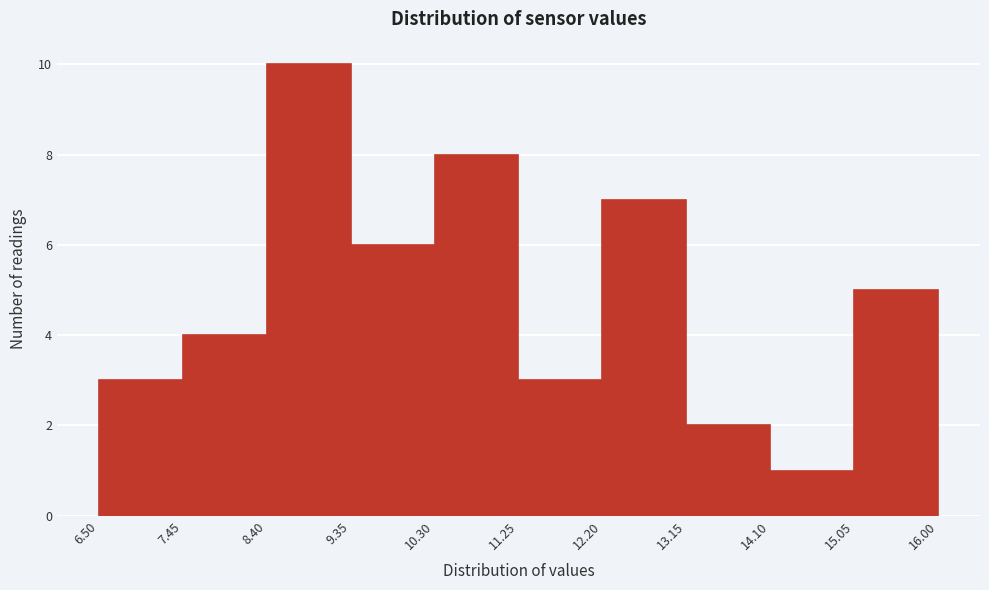

How tall is the bar that spans 10.30 to 11.25 on the x-axis? The values are not printed on the chart, so give them approximately, as read against the axis.

8